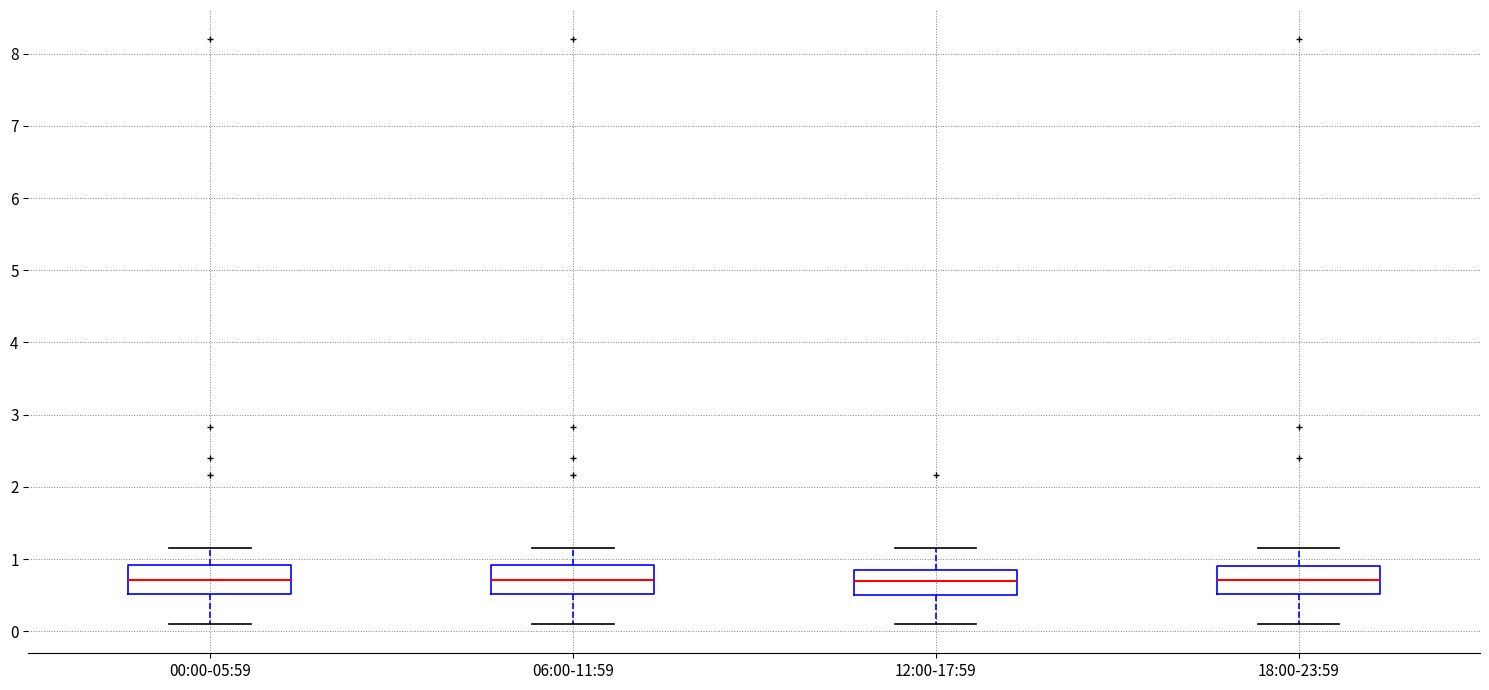

Where does the upper whisker of the box for 00:00-05:59 end on the y-axis? The values are not printed on the chart, so give them approximately, as read against the axis.

1.2